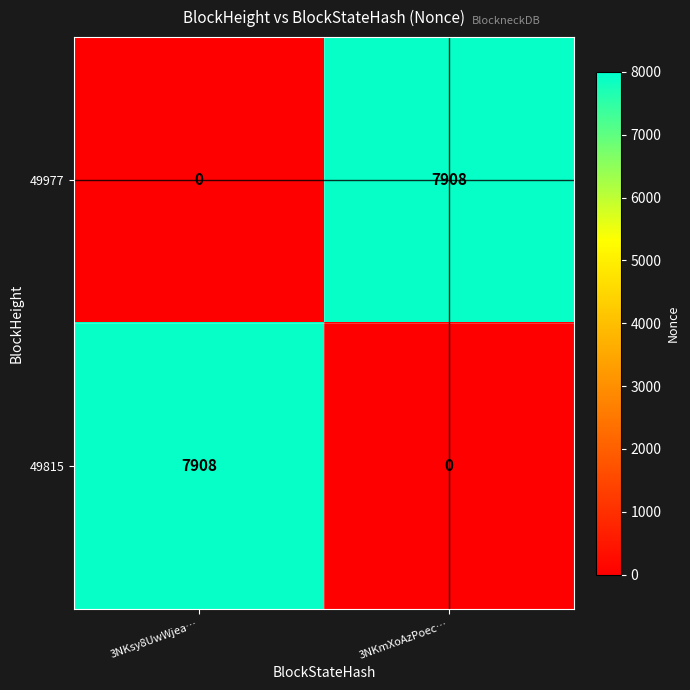

True or false: 49815 has a value of 2232 at 3NKsy8UwWjea….

False